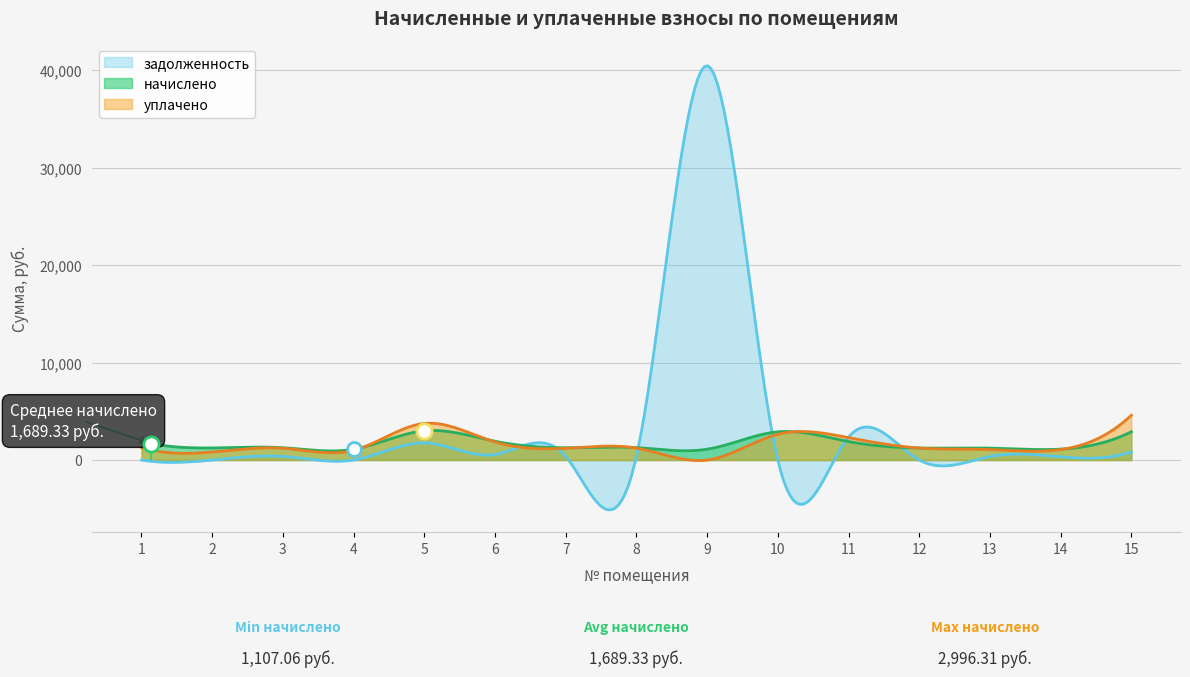

Which series has the widest spread of Y values?

задолженность